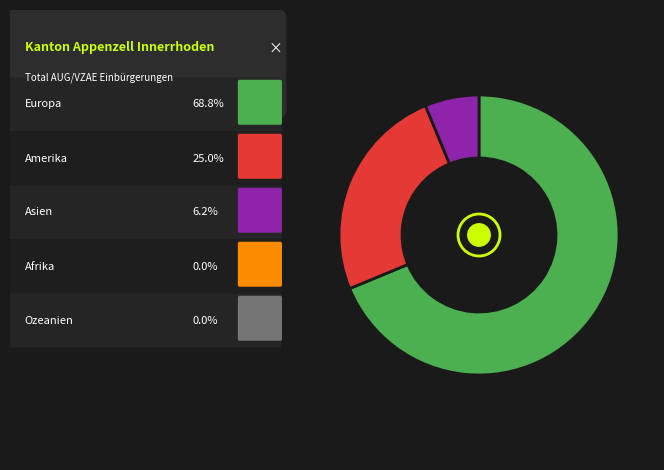

How many slices are in this pie chart?

3